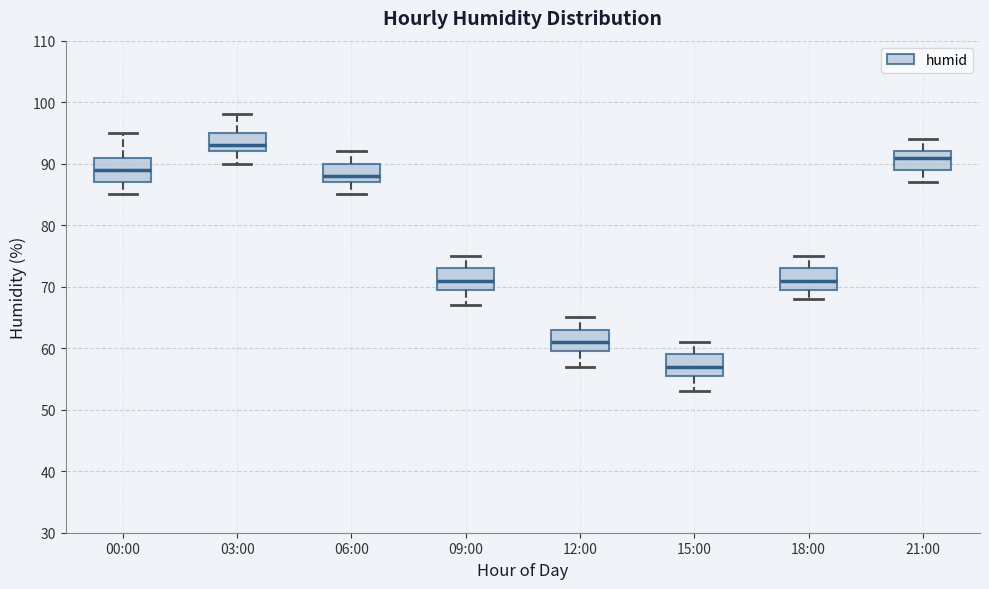

Which box has the highest median line?

03:00